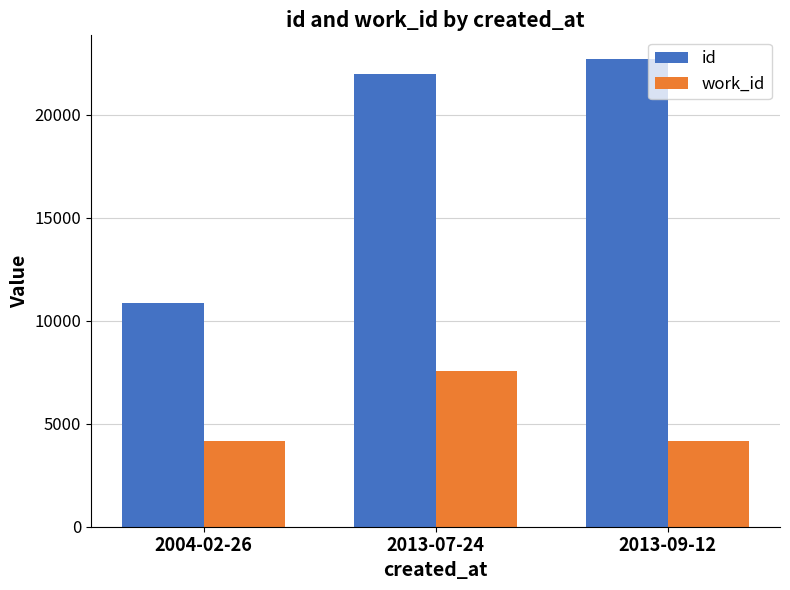

What is the lowest value of the work_id series?

4178